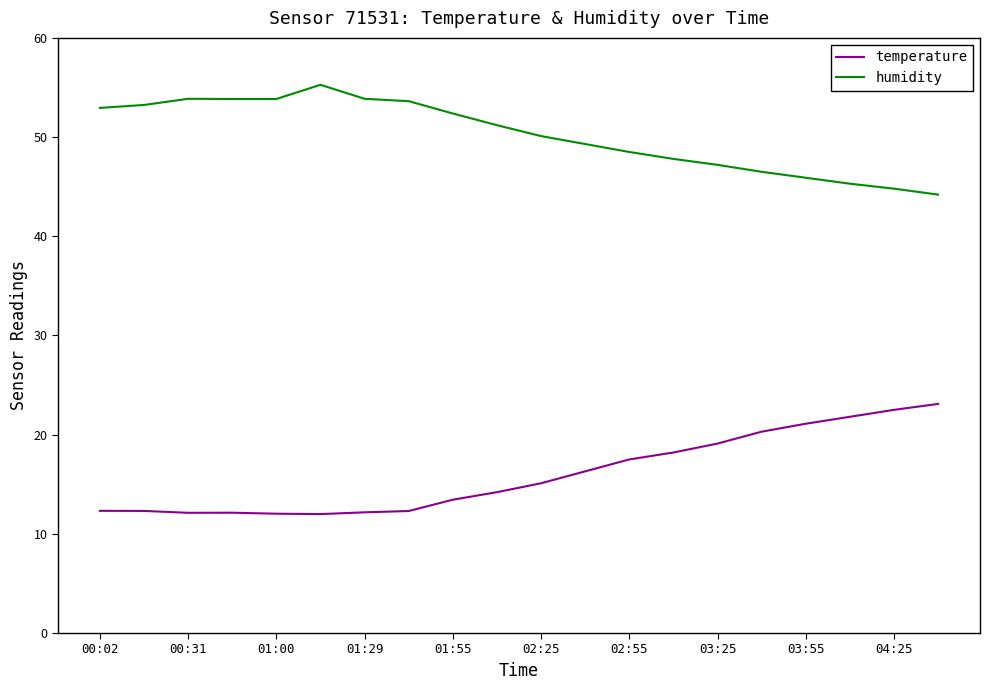

Which series has the largest total across all categories?

humidity